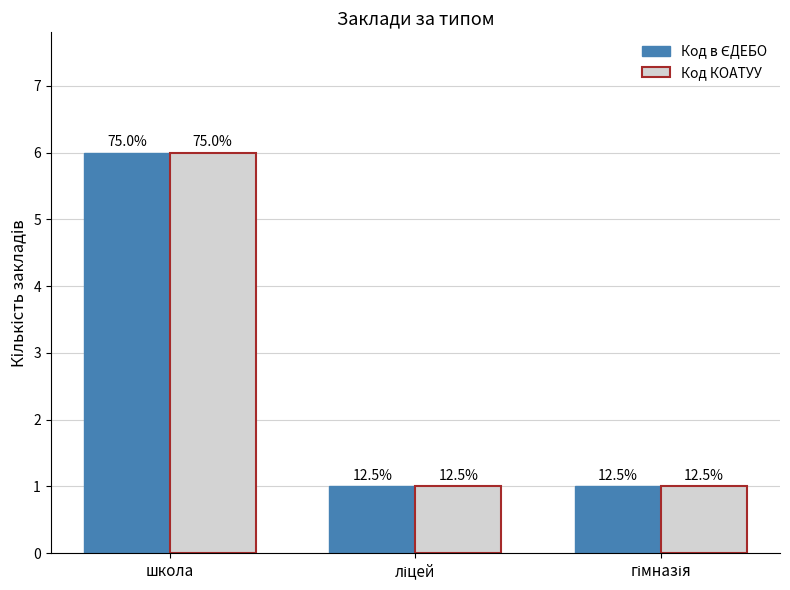

How many bars are there in each group?

2